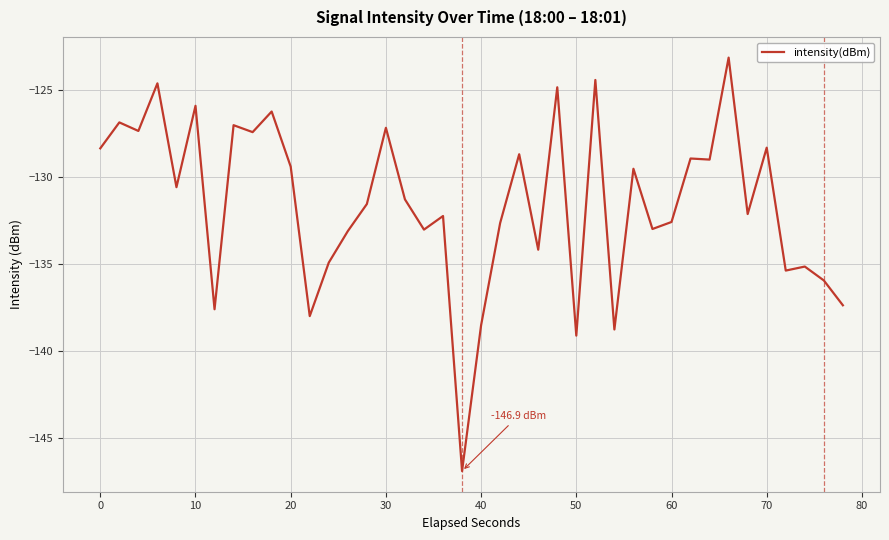

What is the minimum value shown in the chart?

-146.9